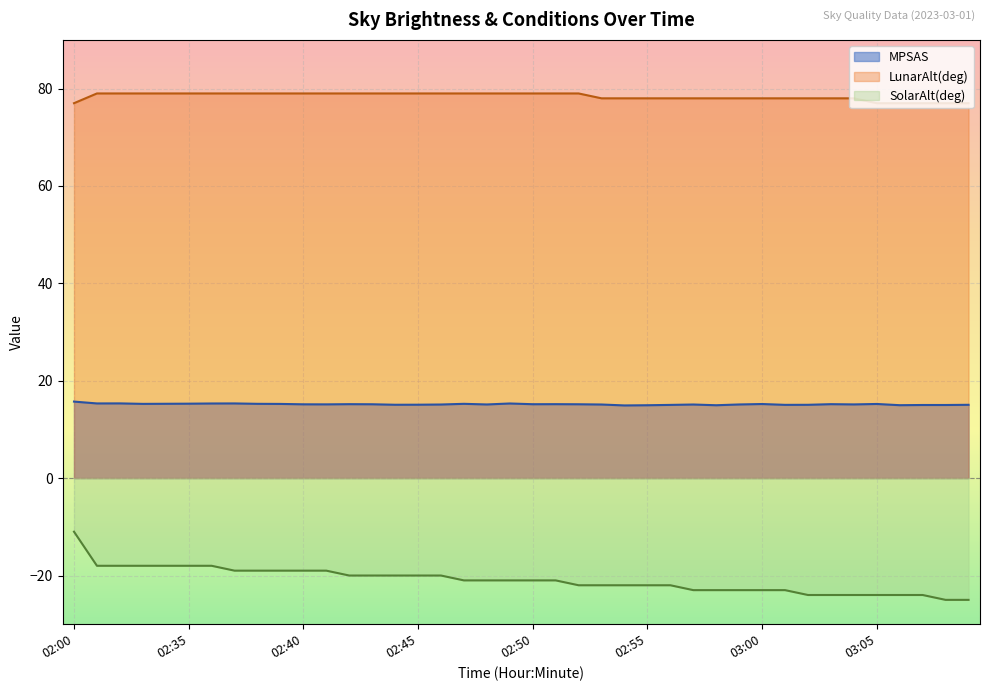

Reading left to right, extract all data points from this chart.

MPSAS: 15.7	15.3	15.3	15.2	15.3	15.3	15.3	15.3	15.3	15.2	15.2	15.2	15.2	15.2	15.1	15.1	15.1	15.3	15.1	15.3	15.2	15.2	15.2	15.1	14.9	15.0	15.0	15.1	15.0	15.1	15.2	15.1	15.1	15.2	15.1	15.2	15.0	15.0	15.0	15.1
LunarAlt(deg): 77.0	79.0	79.0	79.0	79.0	79.0	79.0	79.0	79.0	79.0	79.0	79.0	79.0	79.0	79.0	79.0	79.0	79.0	79.0	79.0	79.0	79.0	79.0	78.0	78.0	78.0	78.0	78.0	78.0	78.0	78.0	78.0	78.0	78.0	78.0	77.0	77.0	77.0	77.0	77.0
SolarAlt(deg): -11.0	-18.0	-18.0	-18.0	-18.0	-18.0	-18.0	-19.0	-19.0	-19.0	-19.0	-19.0	-20.0	-20.0	-20.0	-20.0	-20.0	-21.0	-21.0	-21.0	-21.0	-21.0	-22.0	-22.0	-22.0	-22.0	-22.0	-23.0	-23.0	-23.0	-23.0	-23.0	-24.0	-24.0	-24.0	-24.0	-24.0	-24.0	-25.0	-25.0